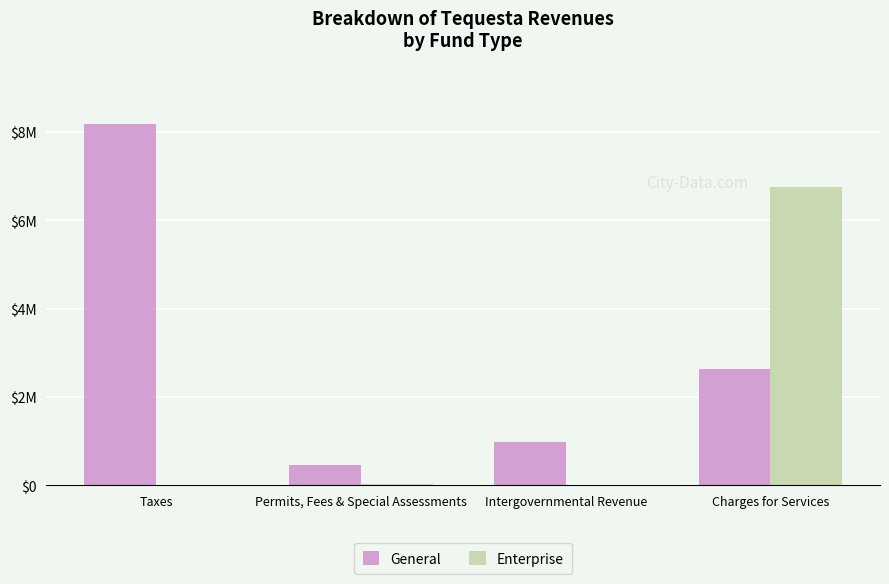

Which category has the highest value across all series?

Taxes